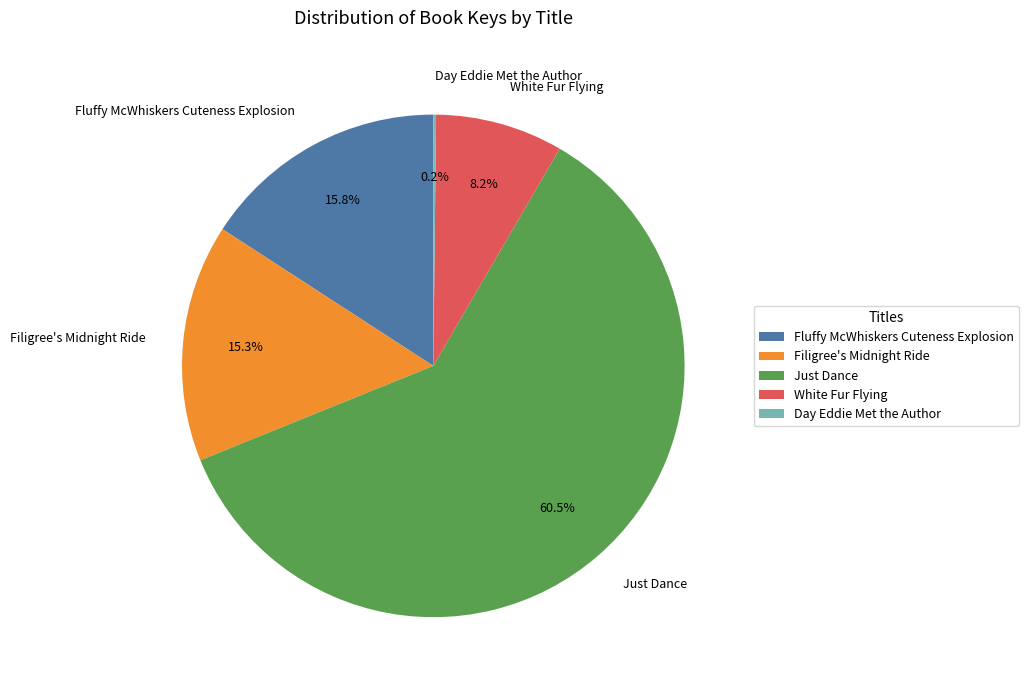

What is the ratio of the value at White Fur Flying to the value at Fluffy McWhiskers Cuteness Explosion?

0.5